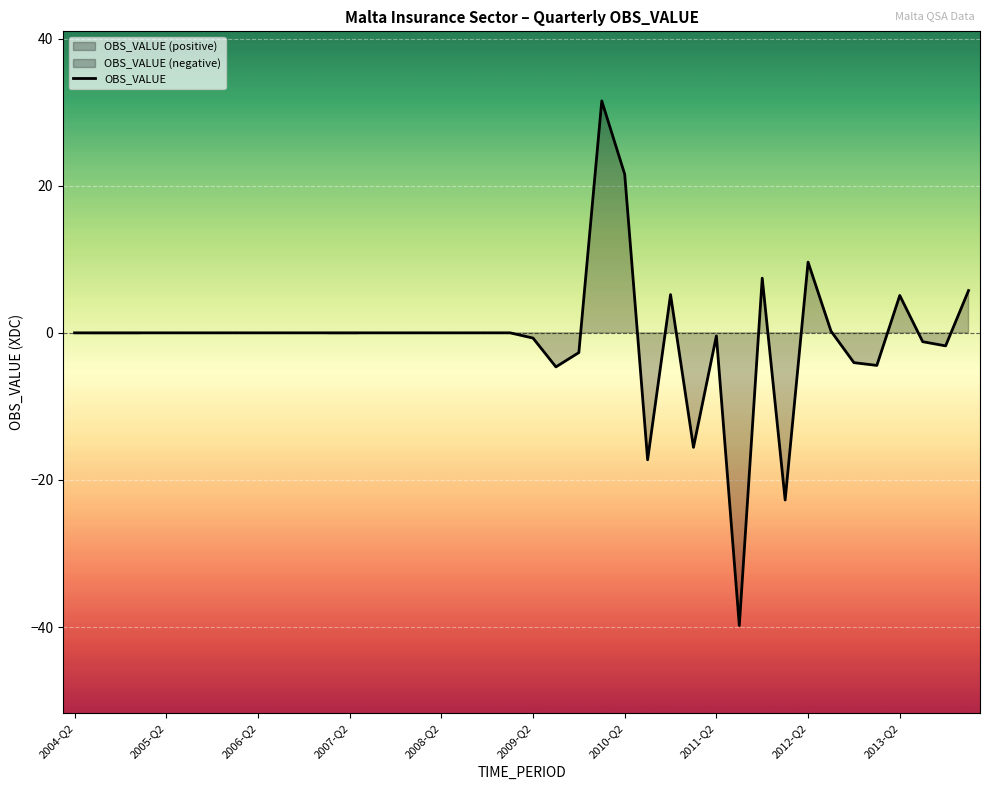

What is the highest value of the OBS_VALUE series?

31.5